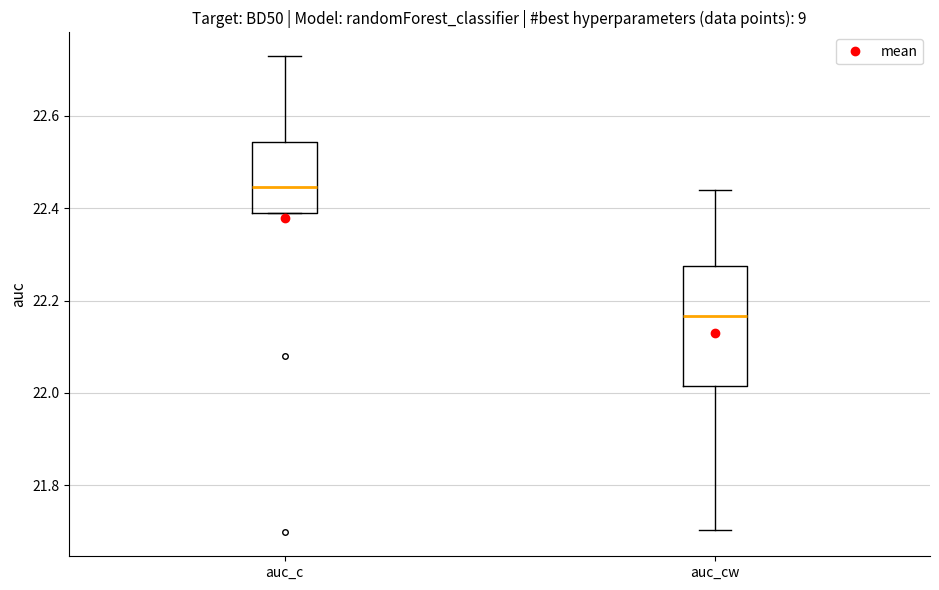

Reading left to right, transcribe this box plot: for each box, give where its median line is, the range the box spans, and where its two whiskers end, as read against the y-axis. The values are not printed on the chart, so give them approximately, as read against the axis.

auc_c: median 22.44, box 22.40 to 22.54, whiskers 22.40 to 22.72
auc_cw: median 22.16, box 22.02 to 22.28, whiskers 21.70 to 22.44